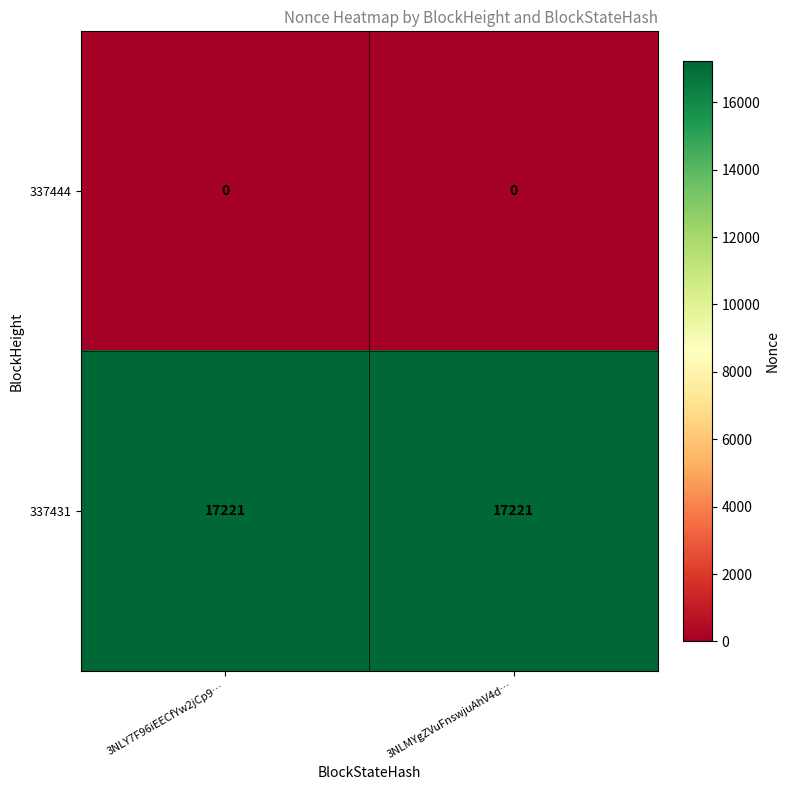

The 337431 series shows 17221 at 3NLY7F96iEECfYw2jCp9…. True or false?

True